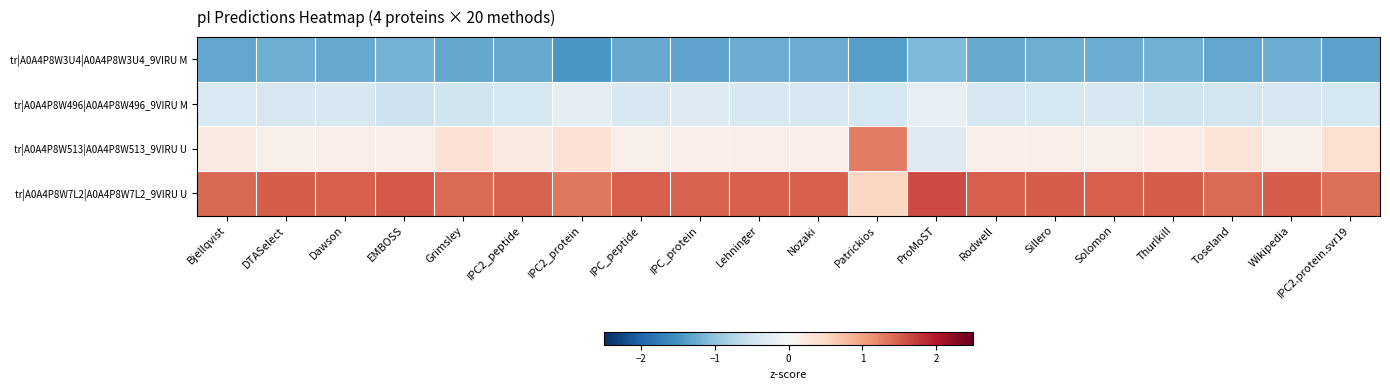

What is the maximum value shown in the chart?

1.6